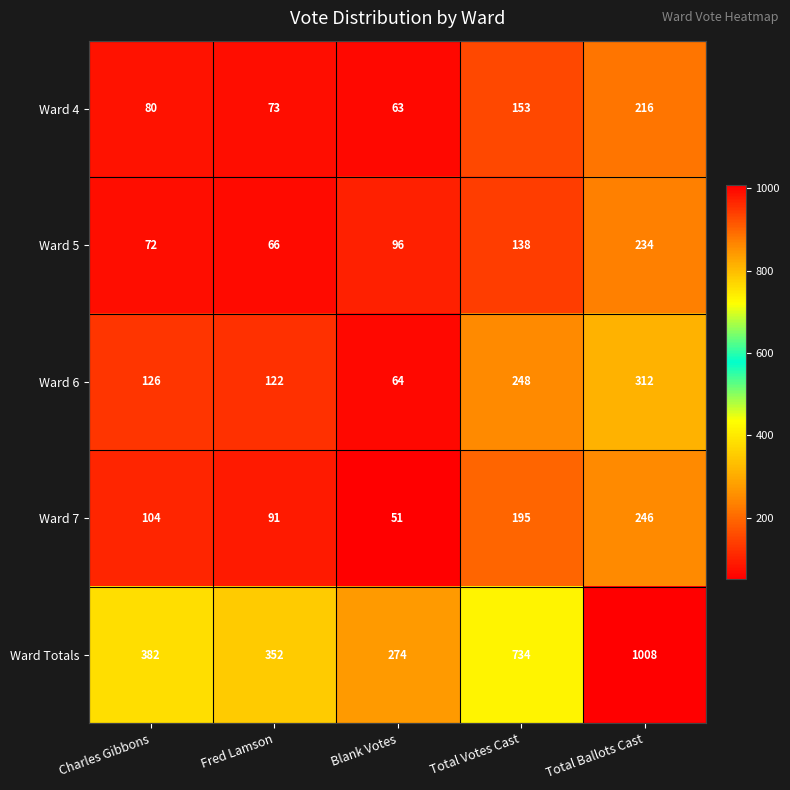

The Ward 4 series shows 73 at Fred Lamson. True or false?

True